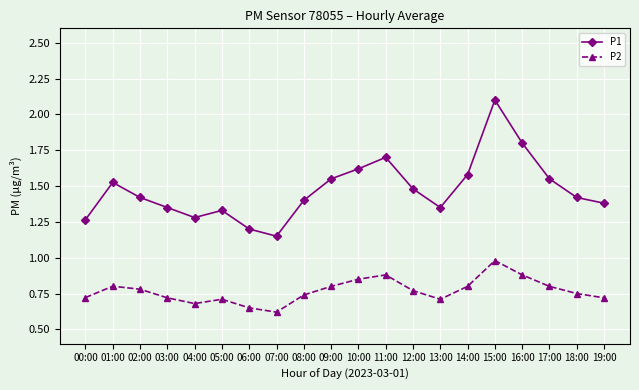

Which category has the highest value in the P2 series?

15:00